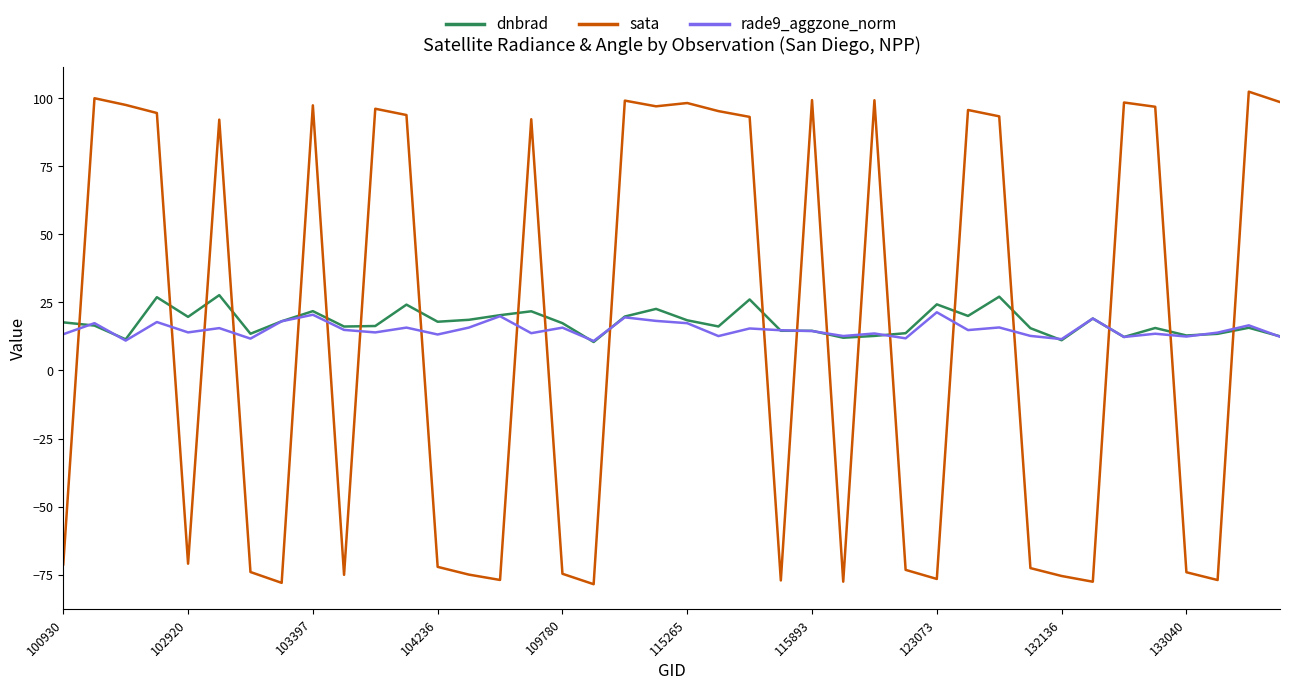

What is the lowest value of the sata series?

-78.5